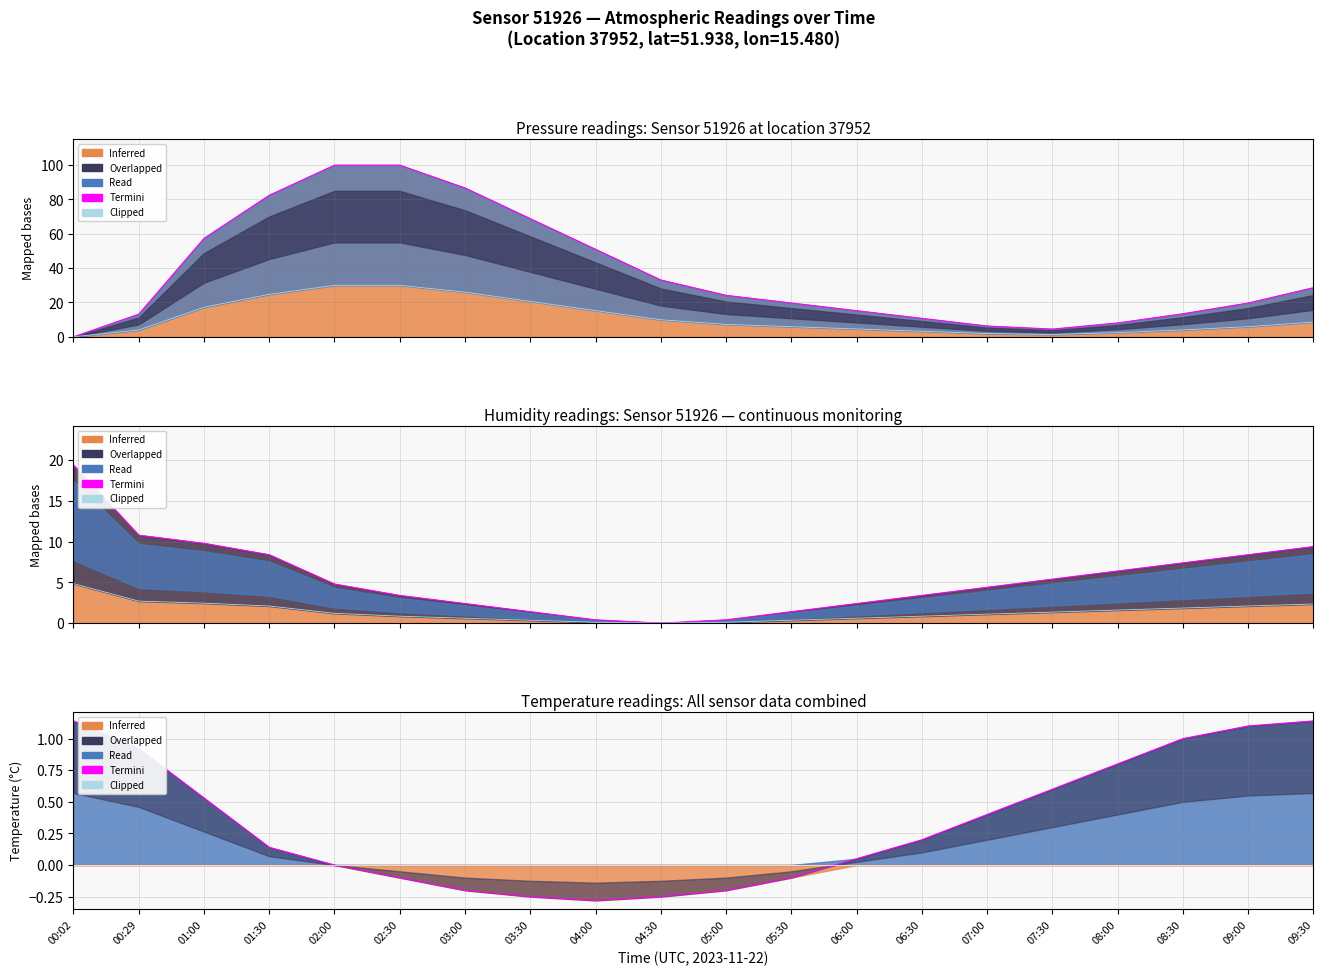

True or false: Termini has more than 1 points higher than both neighbors.

False